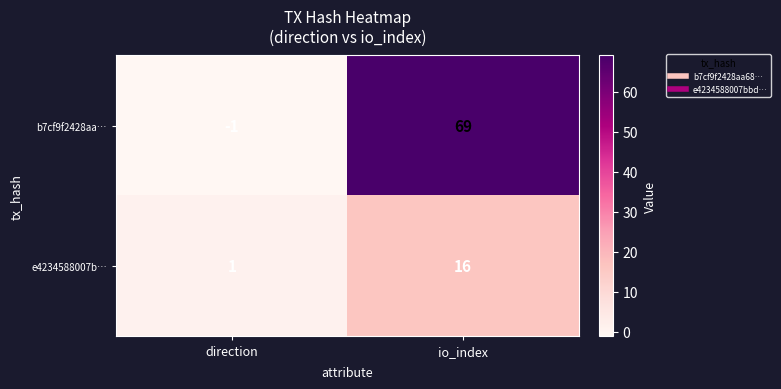

Reading left to right, extract all data points from this chart.

b7cf9f2428aa…: direction=-1	io_index=69
e4234588007b…: direction=1	io_index=16